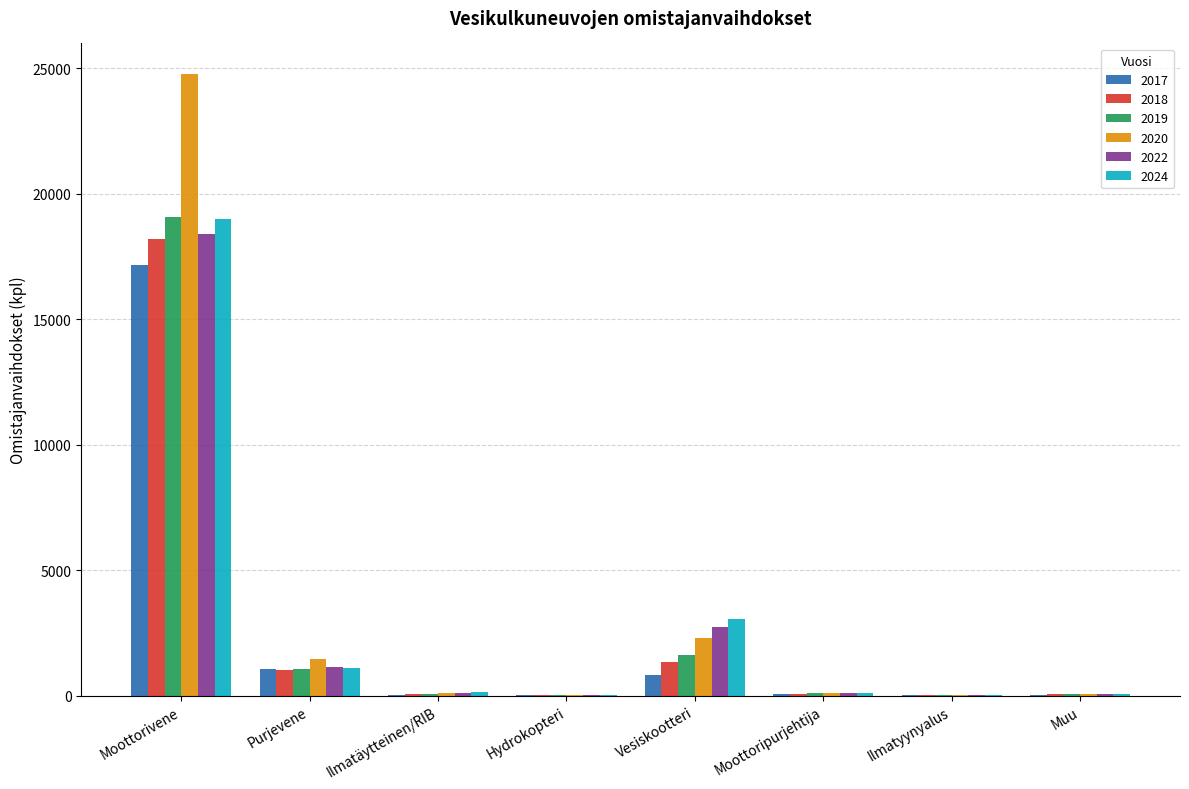

Is it true that 2019 equals 1604 at Vesiskootteri?

True